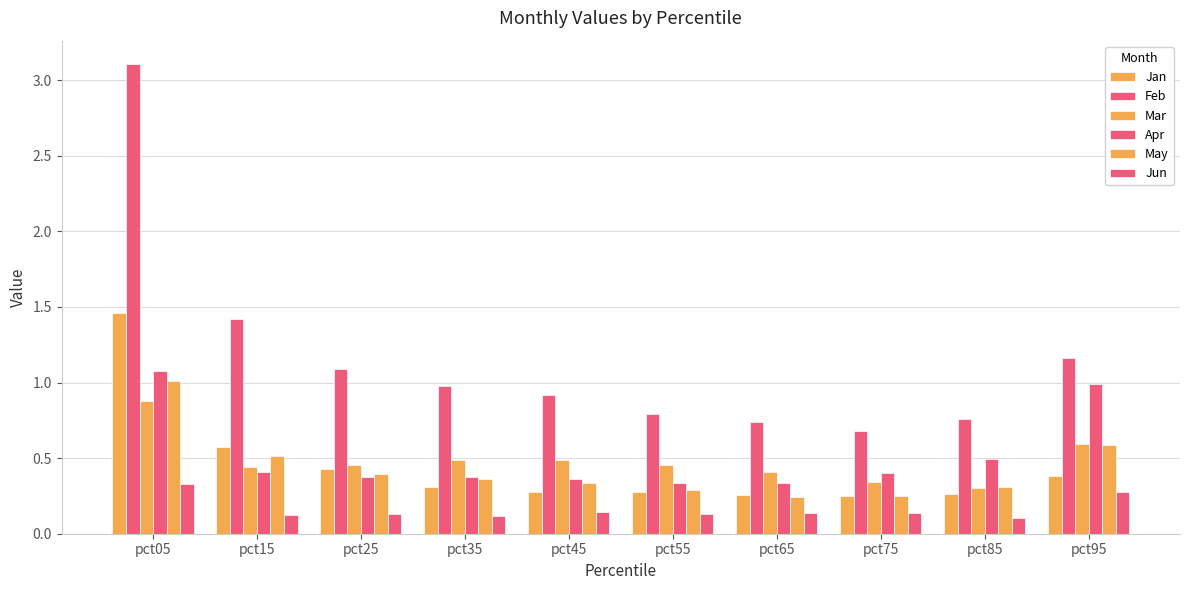

List the labels in order of Mar value, largest first.

pct05, pct95, pct35, pct45, pct55, pct25, pct15, pct65, pct75, pct85